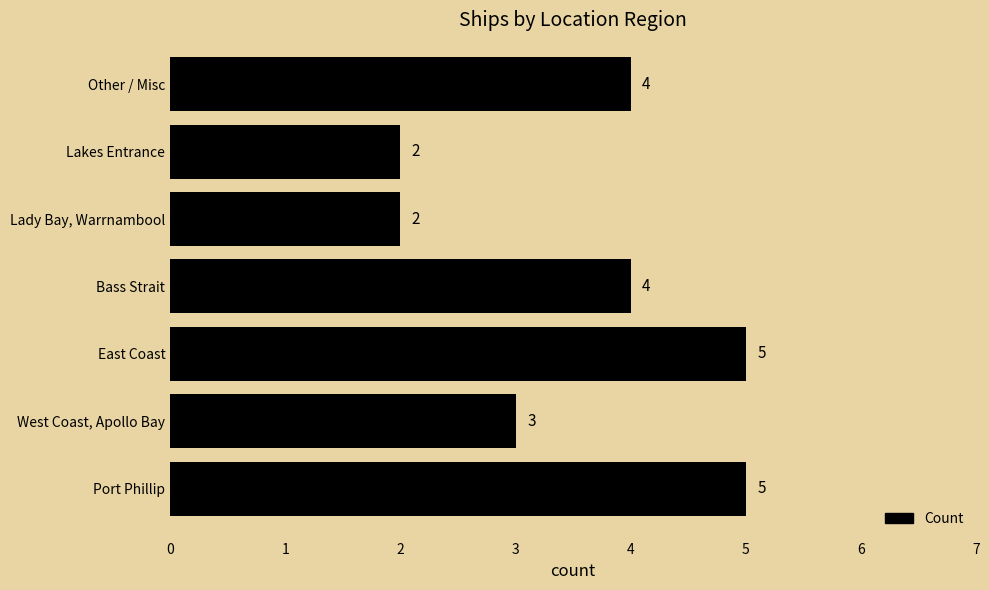

The chart shows a value of 1 at Lady Bay, Warrnambool. True or false?

False